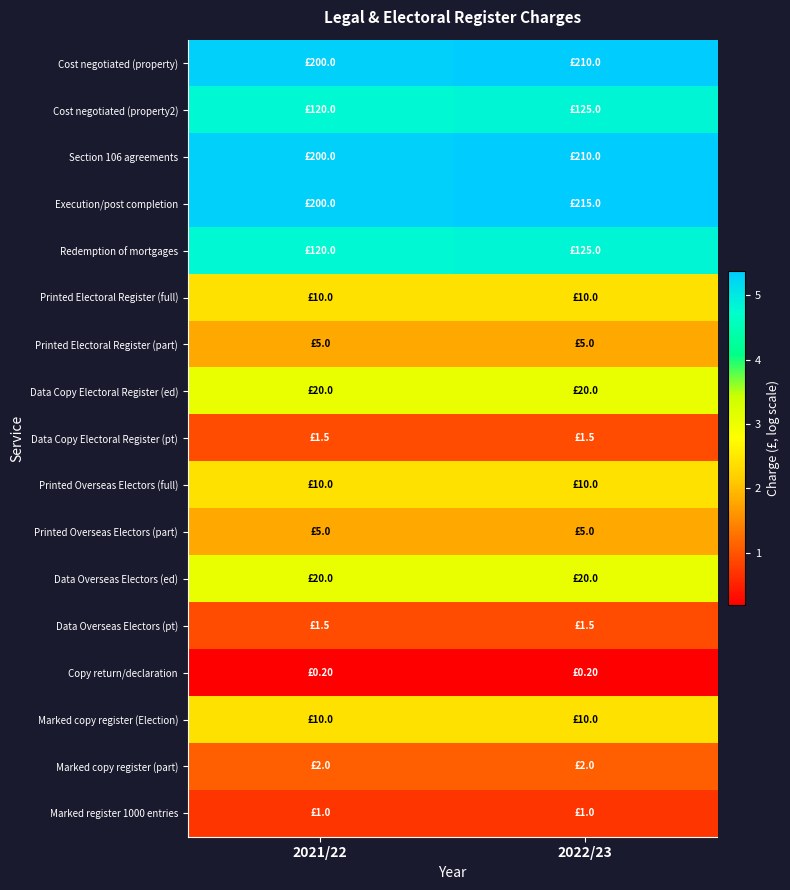

What is the total value across all series at 2022/23?

46.4